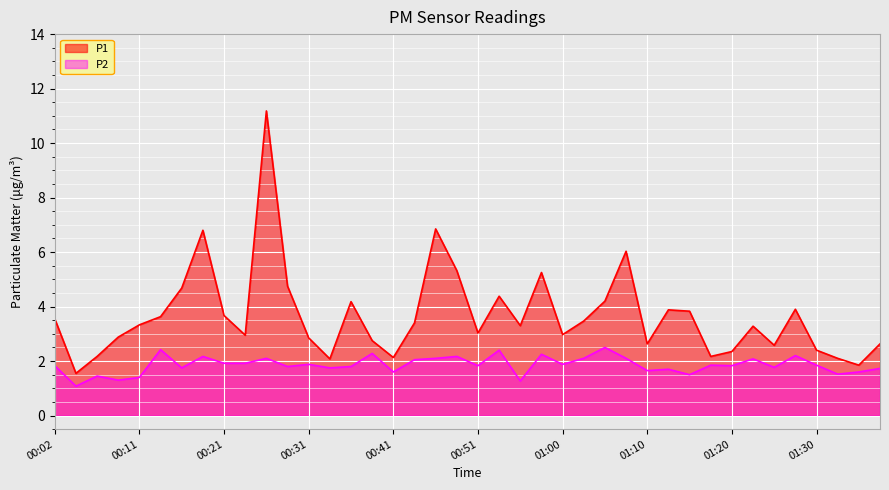

What are all the series names shown in the legend?

P1, P2